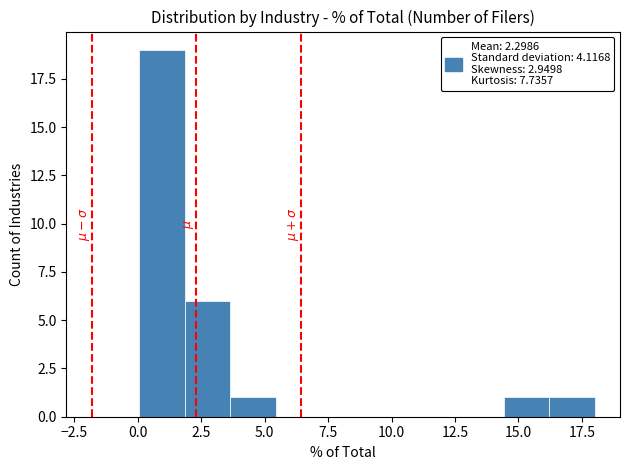

Around what value on the x-axis is the tallest bar? Give the approximate position of its centre, as read against the axis.

1.0